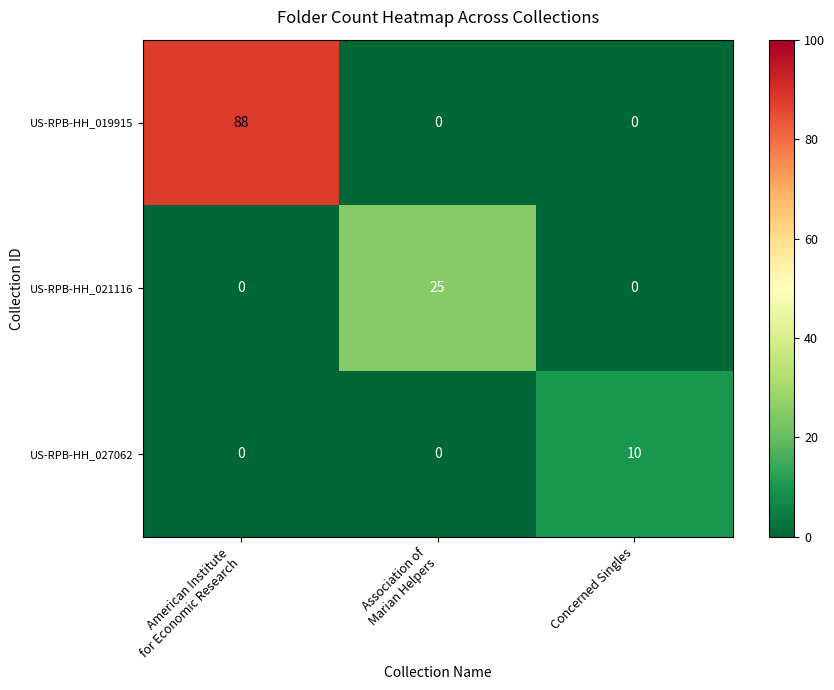

What is the total value across all series at Concerned Singles?

10